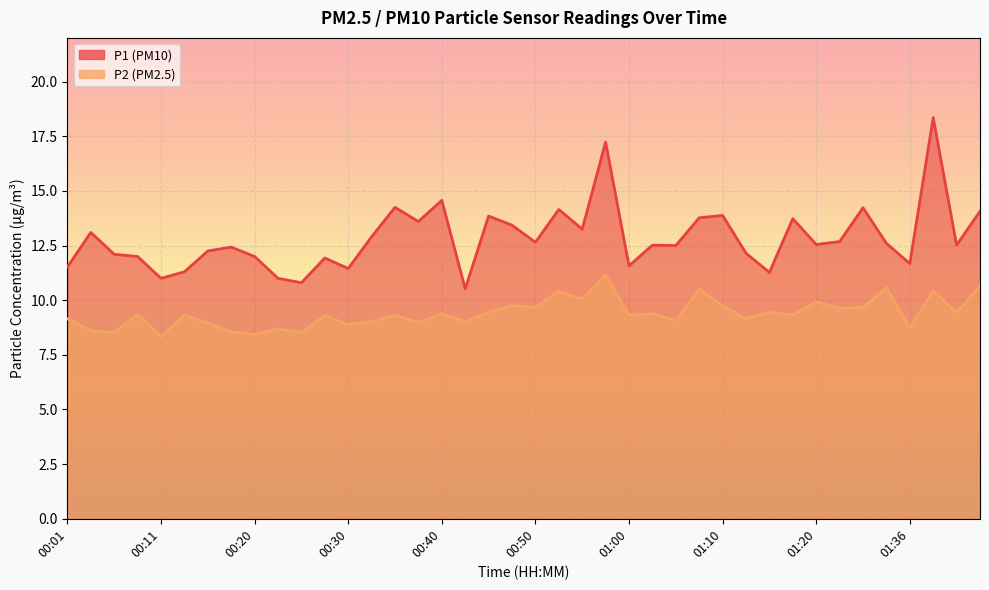

Which series has the largest total across all categories?

P1